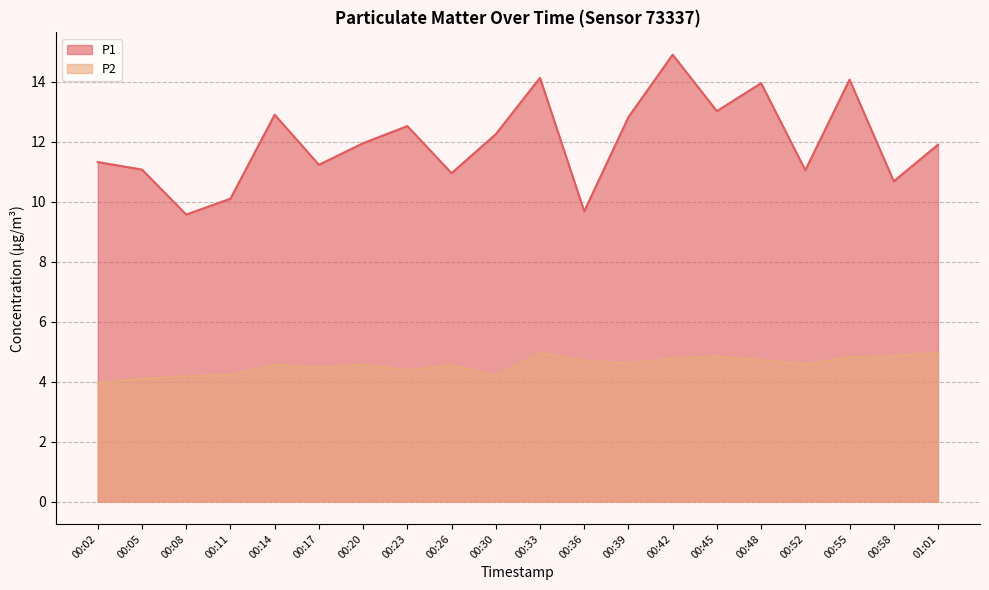

List the labels in order of P1 value, largest first.

00:42, 00:33, 00:55, 00:48, 00:45, 00:14, 00:39, 00:23, 00:30, 00:20, 01:01, 00:02, 00:17, 00:05, 00:52, 00:26, 00:58, 00:11, 00:36, 00:08